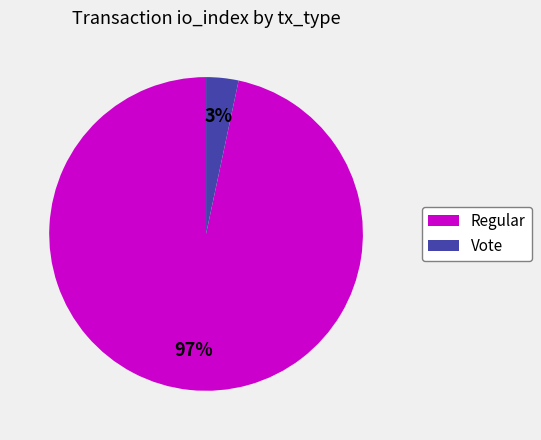

Is the sum of Vote and Regular greater than half?

Yes